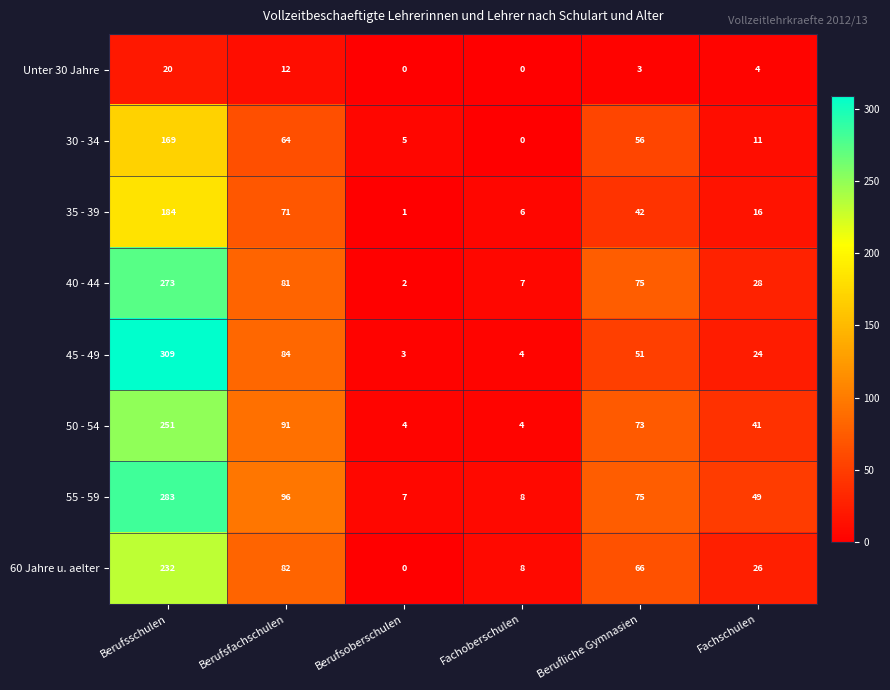

What is the average value of the 60 Jahre u. aelter series?

69